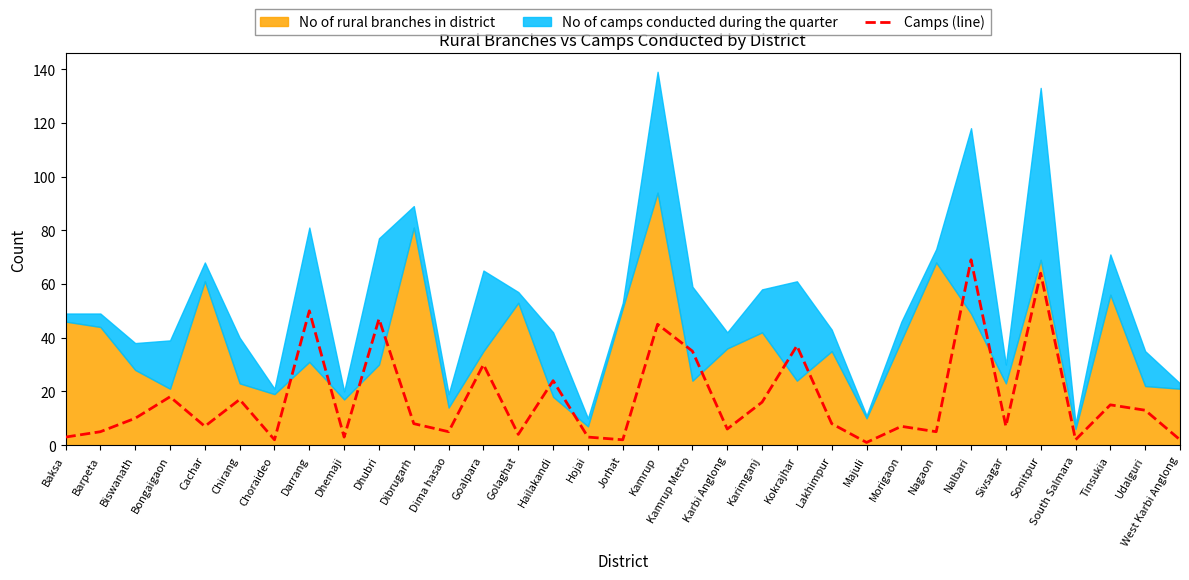

Reading left to right, what are all the values shown in this chart?

Baksa=3	Barpeta=5	Biswanath=10	Bongaigaon=18	Cachar=7	Chirang=17	Choraideo=2	Darrang=50	Dhemaji=3	Dhubri=47	Dibrugarh=8	Dima hasao=5	Goalpara=30	Golaghat=4	Hailakandi=24	Hojai=3	Jorhat=2	Kamrup=45	Kamrup Metro=35	Karbi Anglong=6	Karimganj=16	Kokrajhar=37	Lakhimpur=8	Majuli=1	Morigaon=7	Nagaon=5	Nalbari=69	Sivsagar=7	Sonitpur=64	South Salmara=2	Tinsukia=15	Udalguri=13	West Karbi Anglong=2